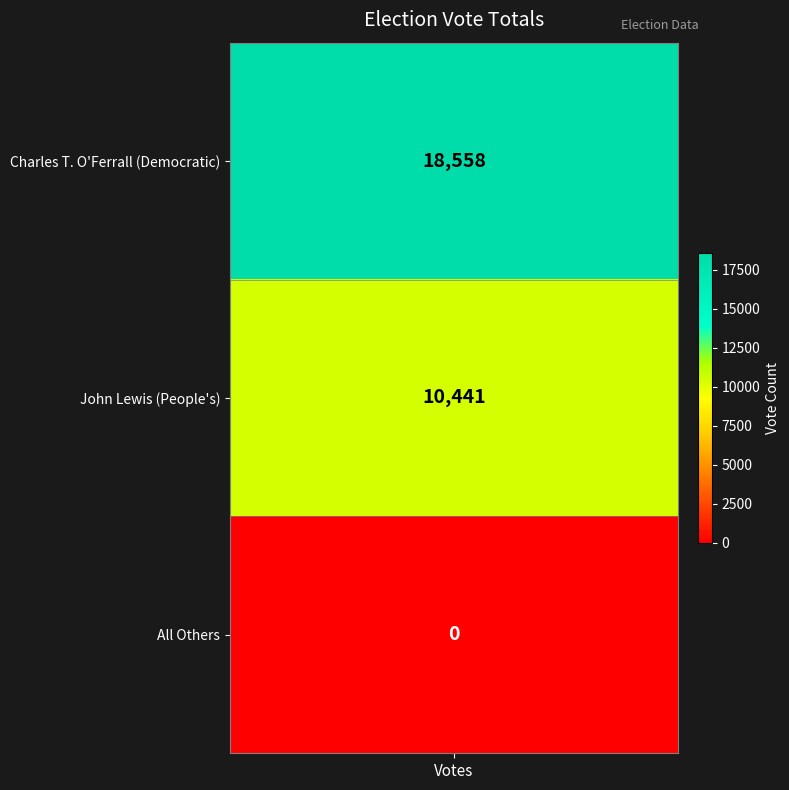

What is the difference between the maximum and second lowest values?

8117